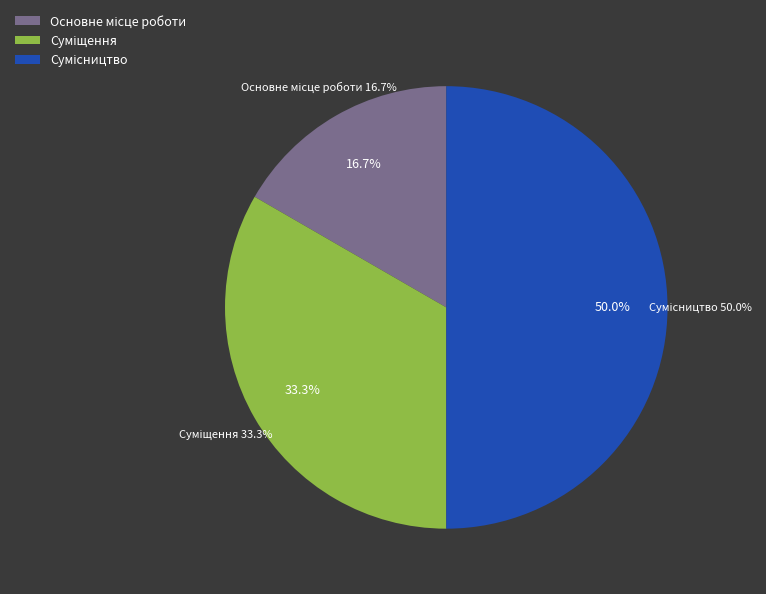

Does Суміщення account for over 50% of the chart?

No